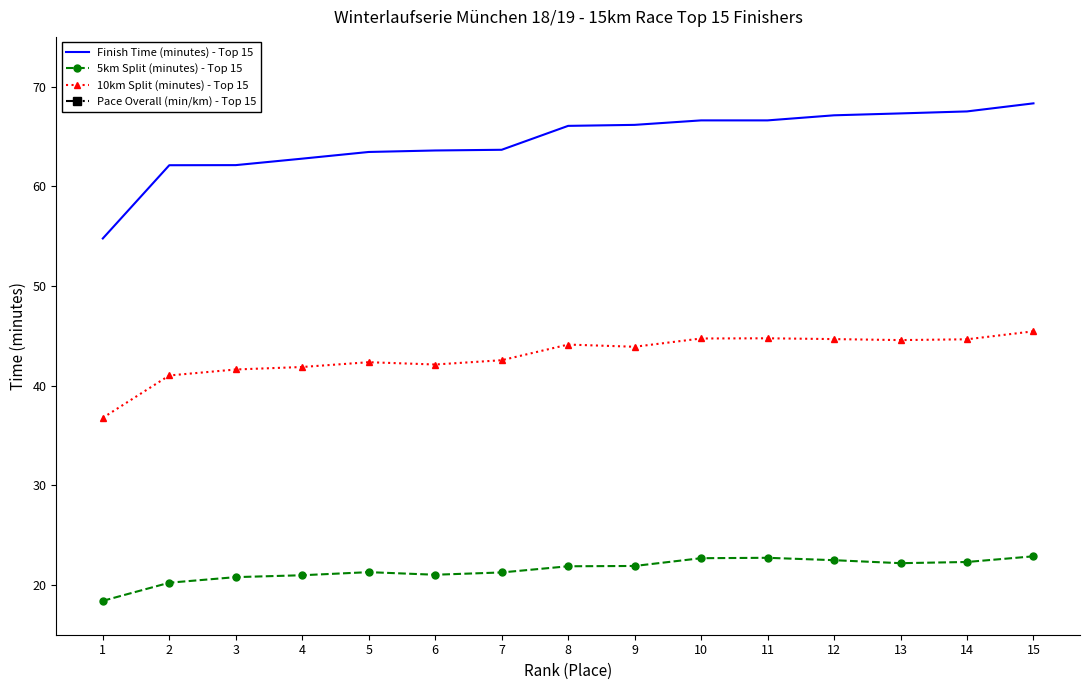

Is the value of Pace Overall (min/km) - Top 15 at 5 greater than the value of Finish Time (minutes) - Top 15 at 14?

No